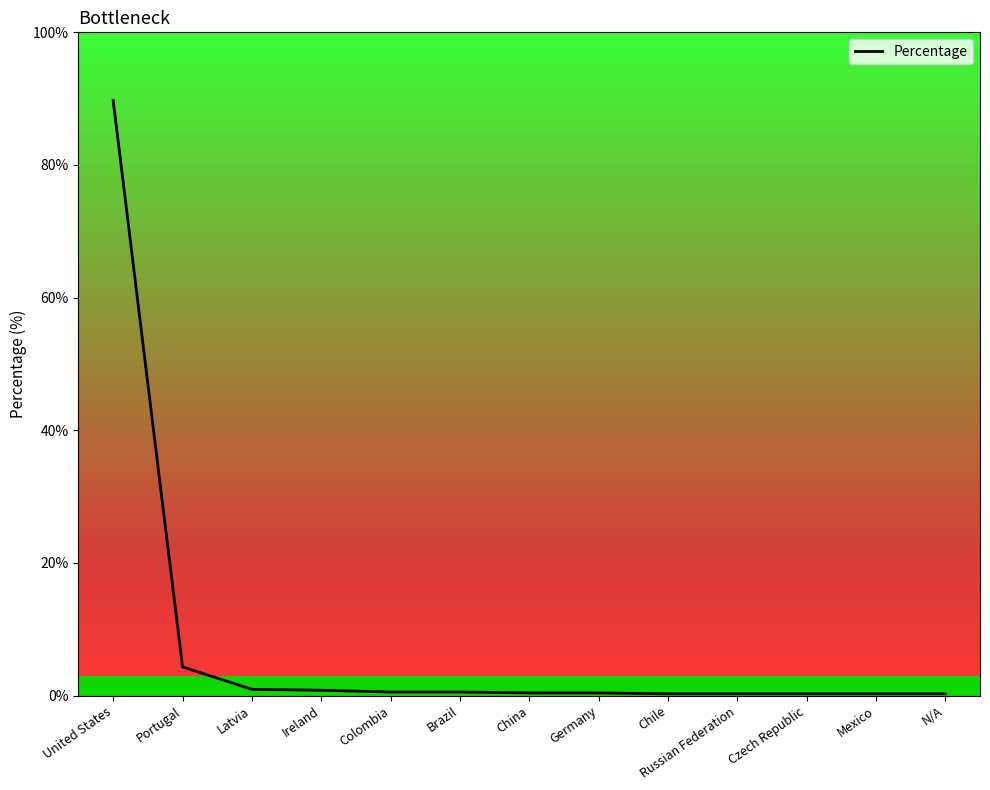

What is the average value?

7.6